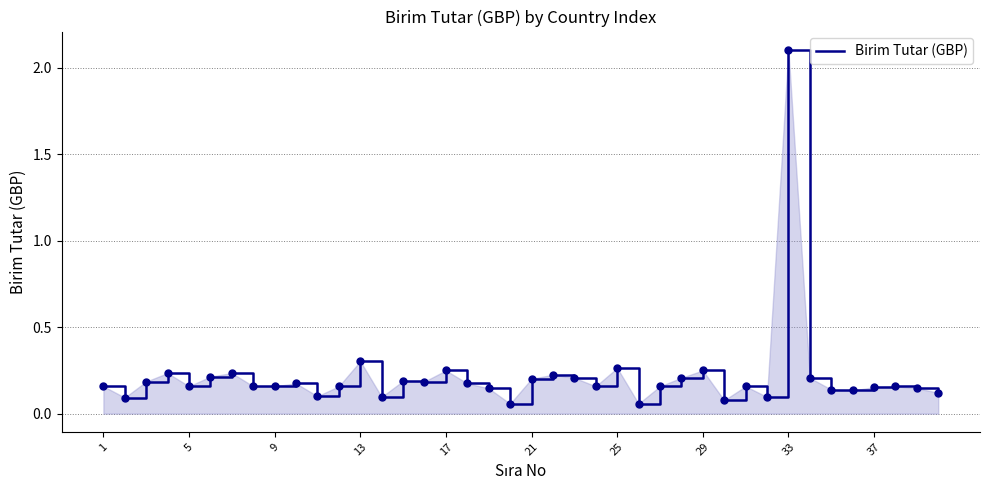

What is the difference between the maximum and minimum values?

2.0